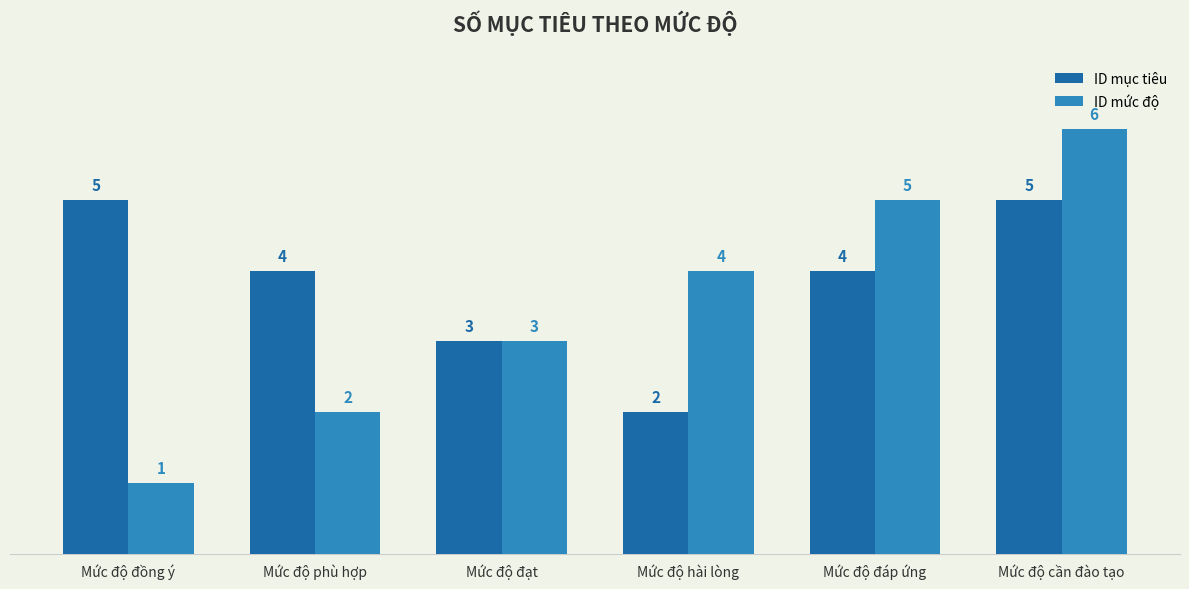

Which label corresponds to the smallest value in the chart?

Mức độ đồng ý